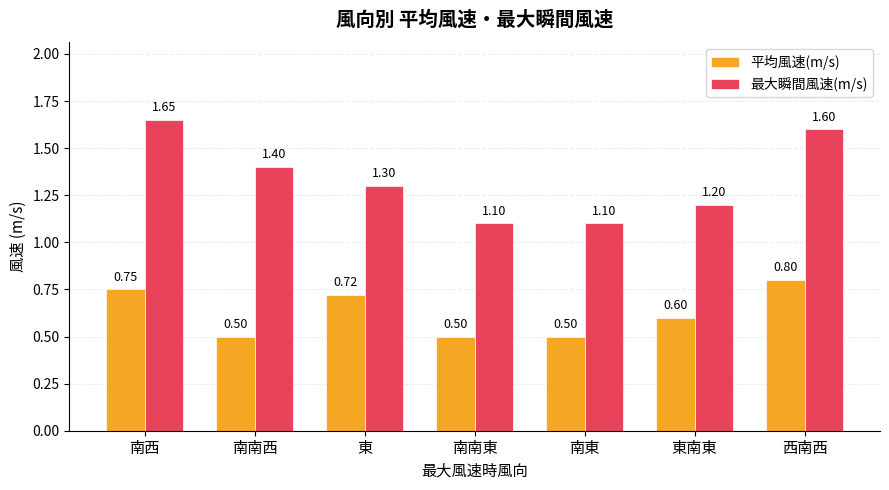

Which series has the largest total across all categories?

最大瞬間風速(m/s)